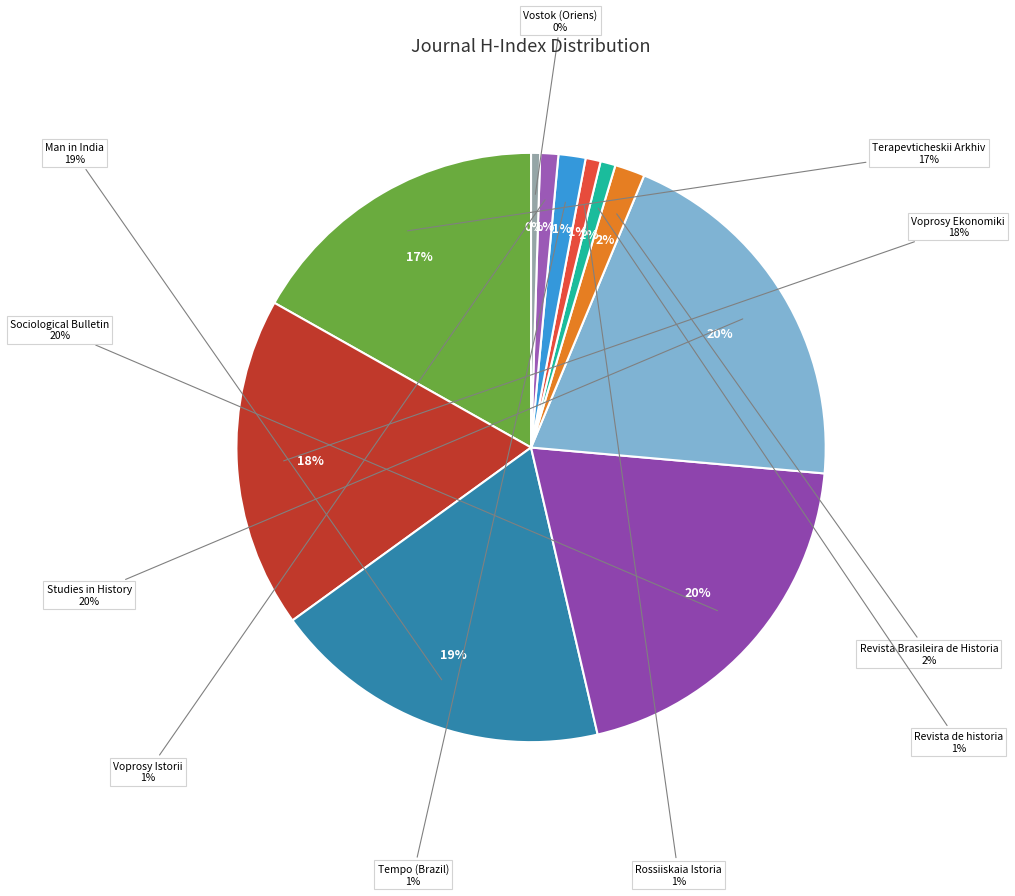

What is the largest slice in the pie chart?

Studies in History